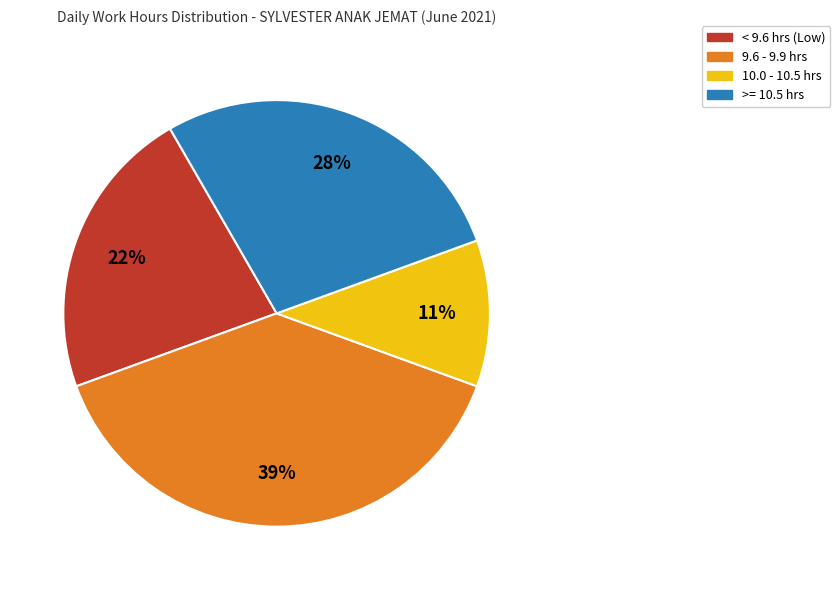

To the nearest percent, what portion does < 9.6 hrs (Low) represent?

22%